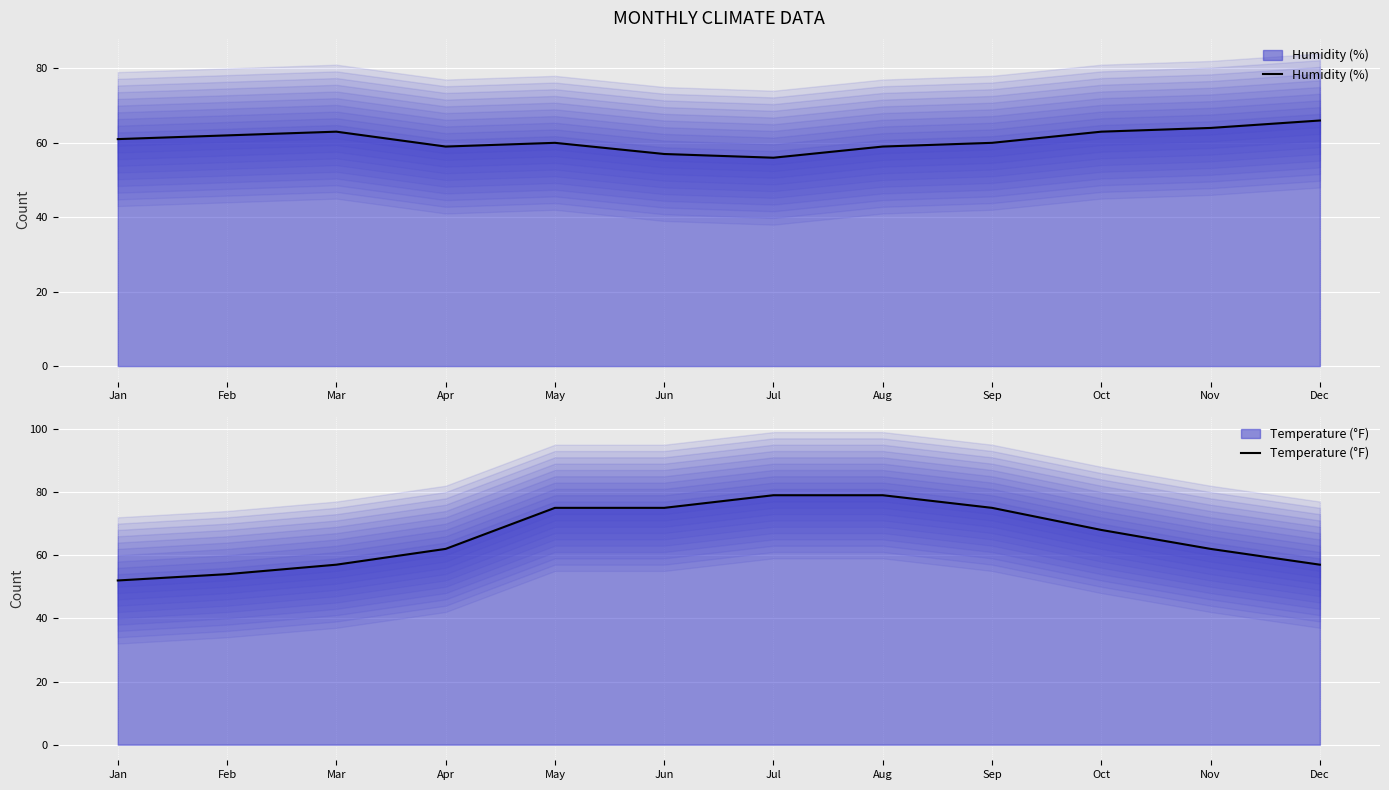

List the series in order of their overall mean, lowest first.

Humidity (%), Temperature (°F)